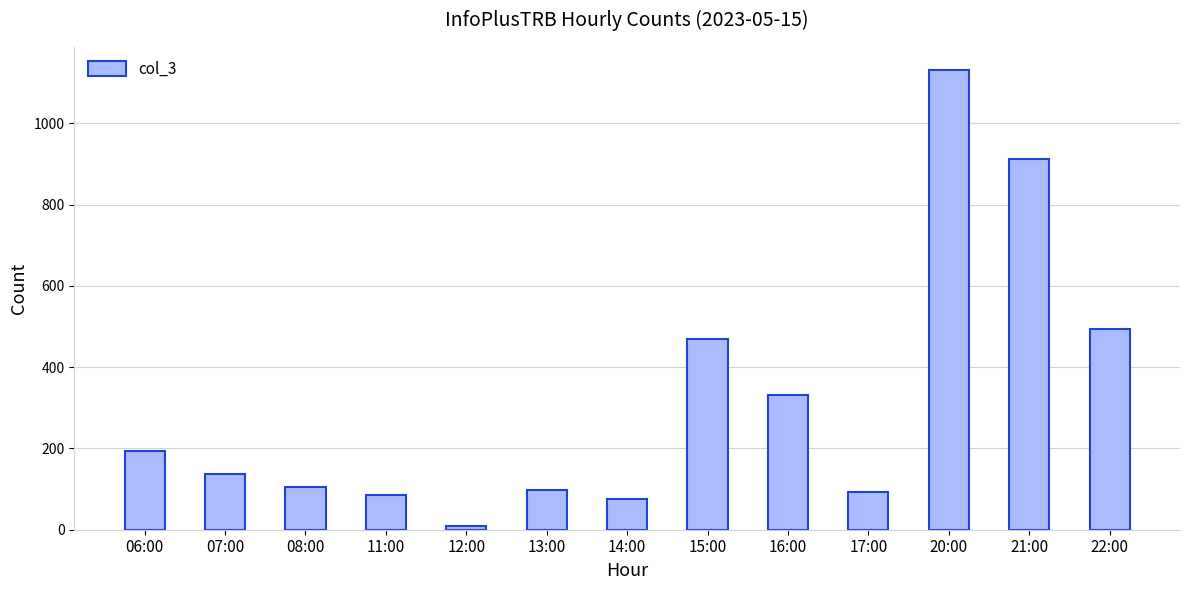

Between 13:00 and 11:00, which is larger?

13:00